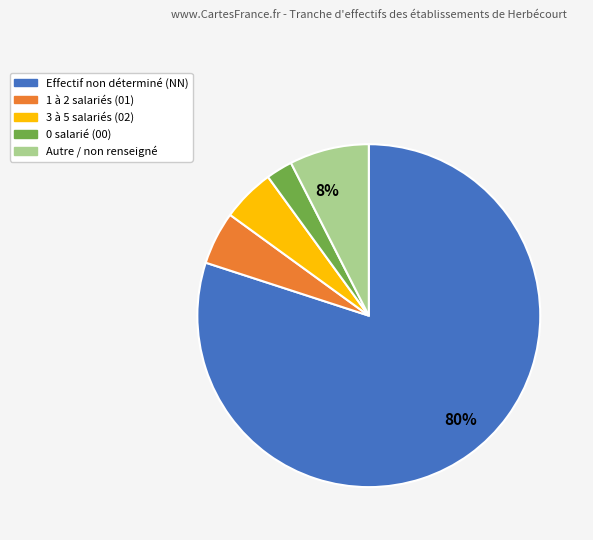

To the nearest percent, what is the average slice percentage?

20%